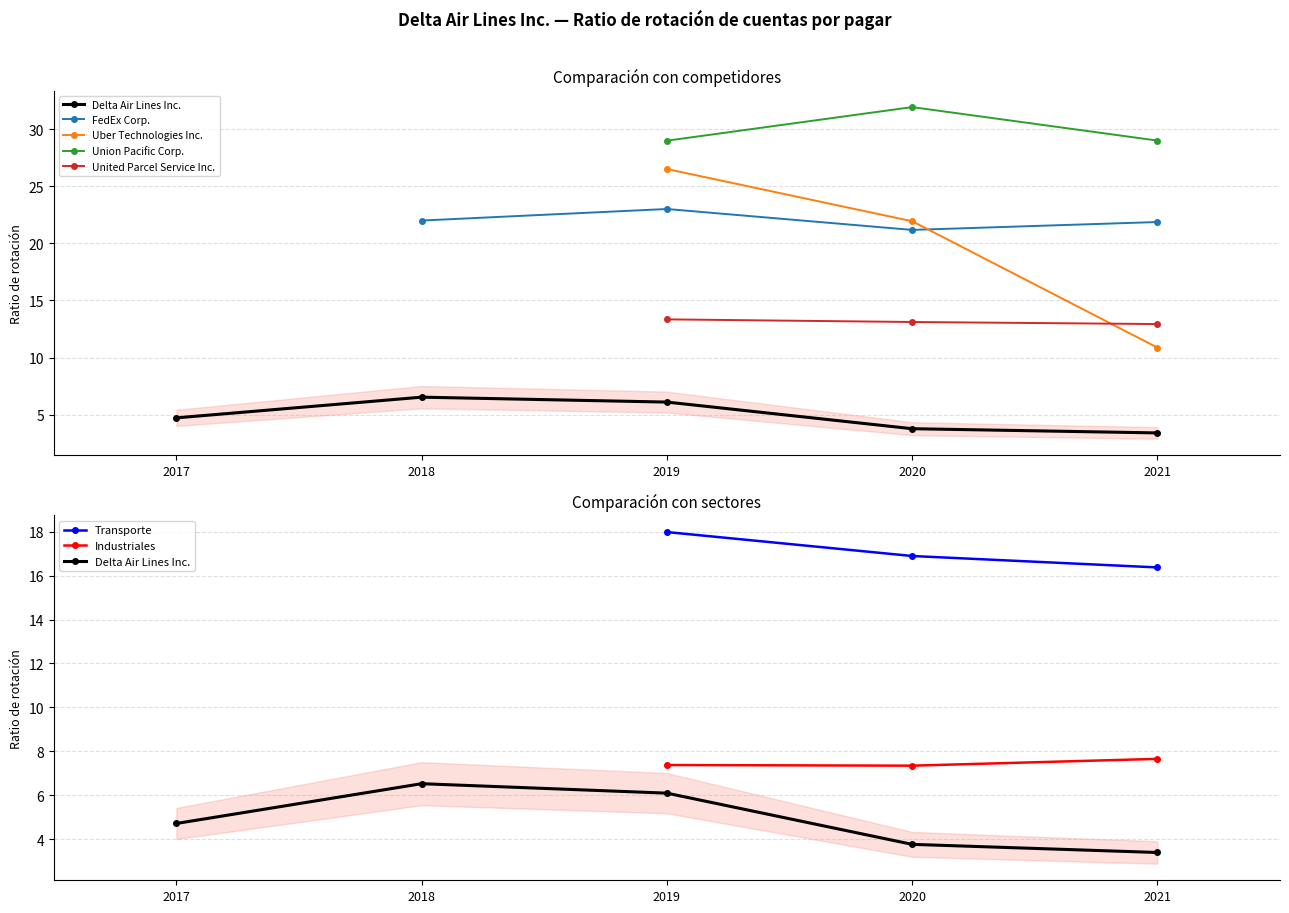

How many lines are shown in the chart?

5